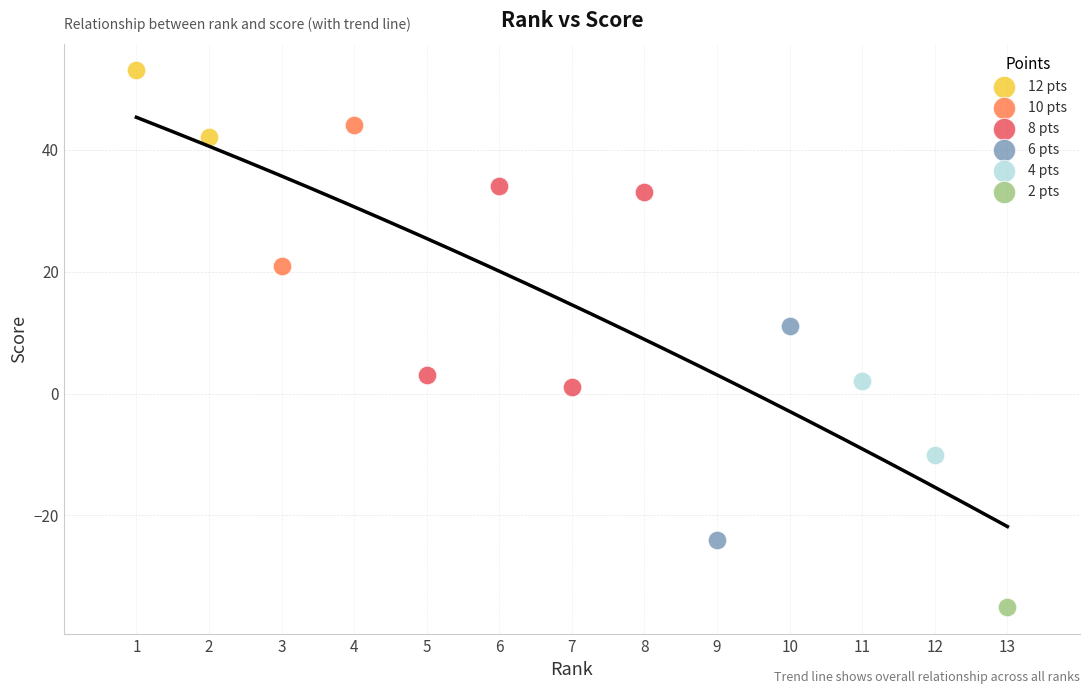

What are all the series names shown in the legend?

12 pts, 10 pts, 8 pts, 6 pts, 4 pts, 2 pts